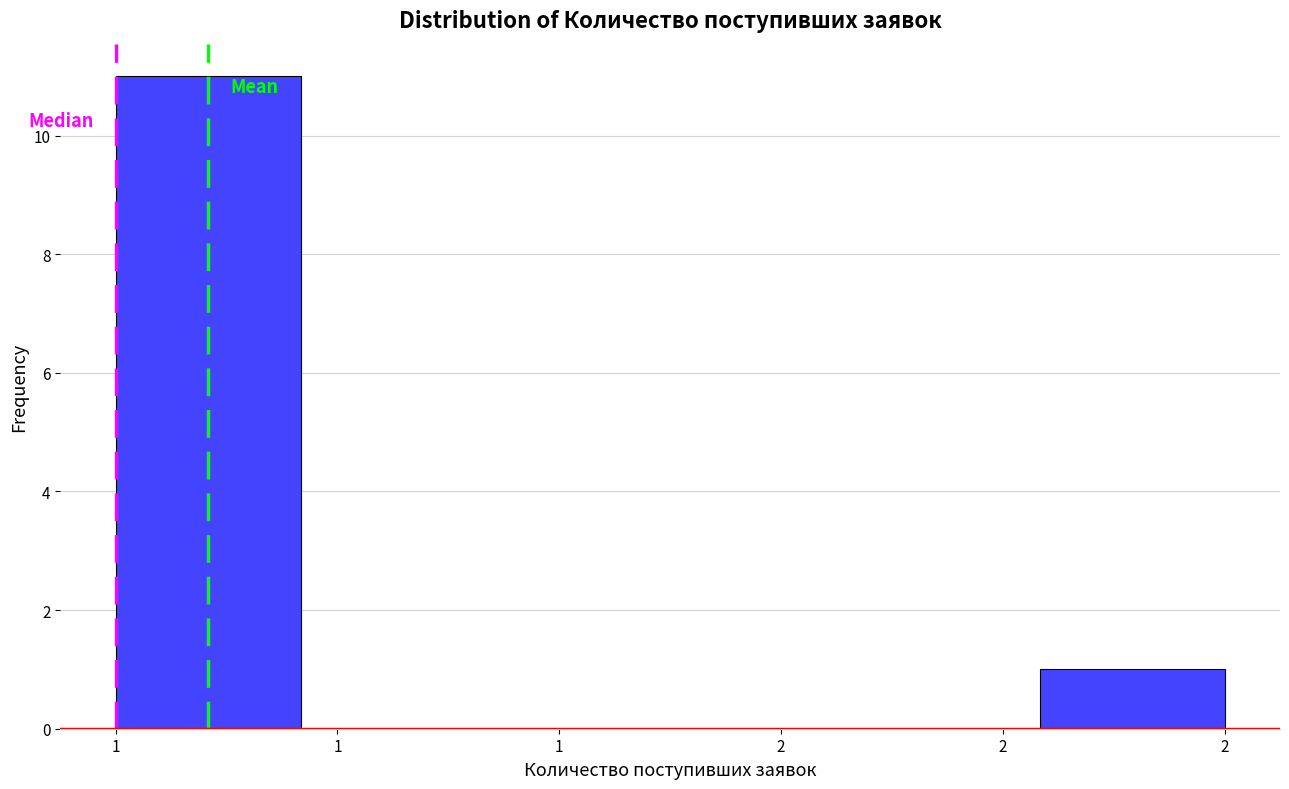

Are the bars horizontal?

No